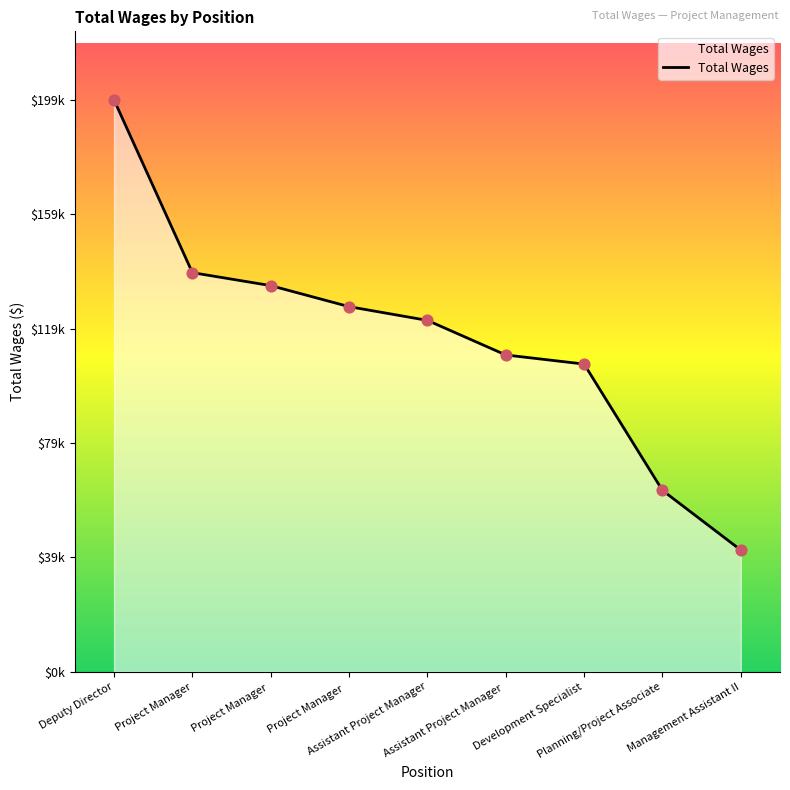

Approximately how many times larger is the value at Deputy Director compared to Planning/Project Associate?

3.2